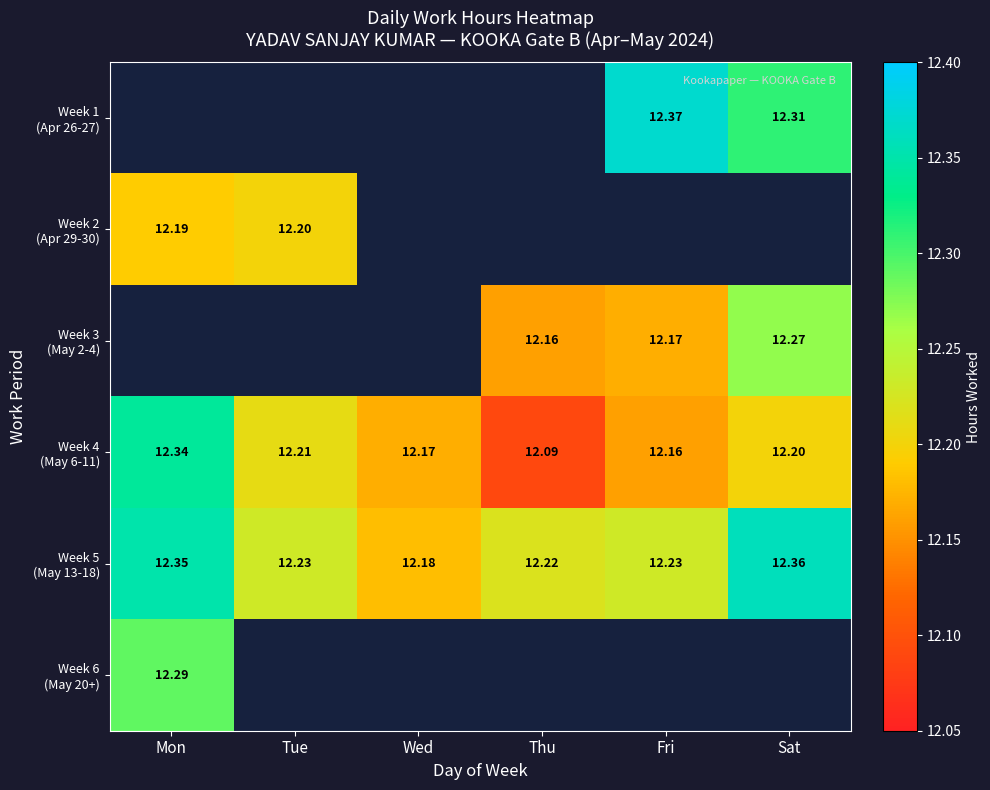

Which label corresponds to the largest value in the chart?

Fri